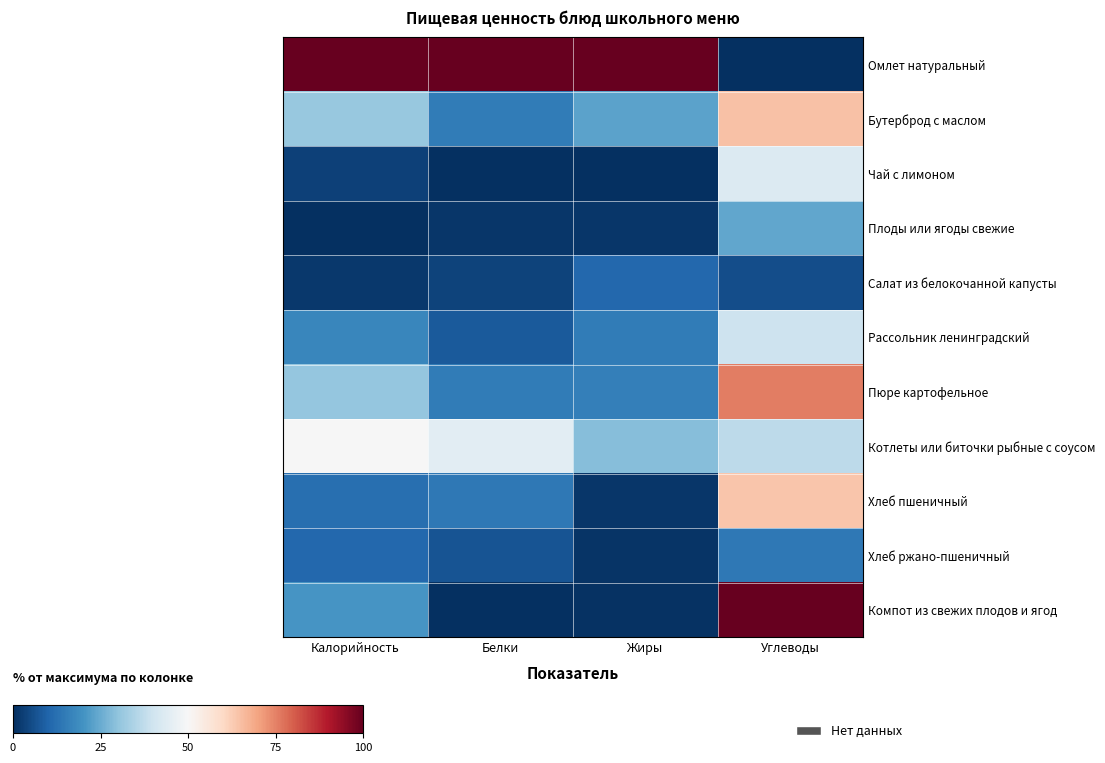

At how many categories does at least one series exceed 50?

4